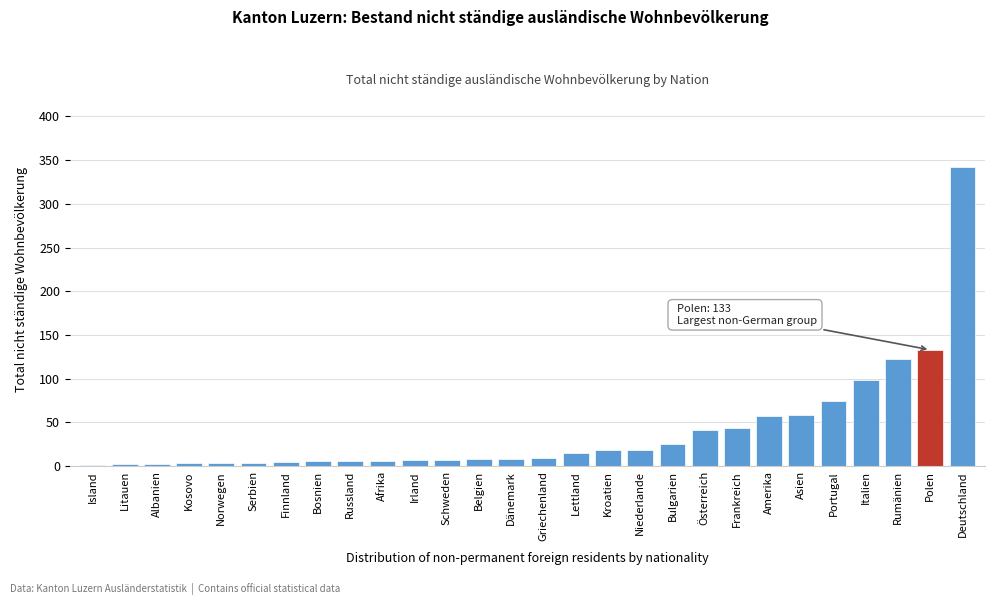

Which category has the highest value across all series?

Deutschland